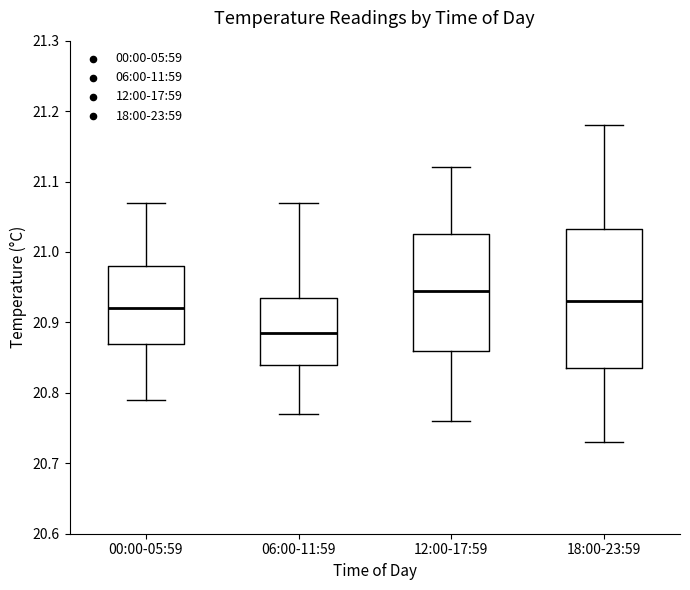

Reading left to right, transcribe this box plot: for each box, give where its median line is, the range the box spans, and where its two whiskers end, as read against the y-axis. The values are not printed on the chart, so give them approximately, as read against the axis.

00:00-05:59: median 20.92, box 20.87 to 20.98, whiskers 20.79 to 21.07
06:00-11:59: median 20.89, box 20.84 to 20.94, whiskers 20.77 to 21.07
12:00-17:59: median 20.95, box 20.86 to 21.03, whiskers 20.76 to 21.12
18:00-23:59: median 20.93, box 20.84 to 21.03, whiskers 20.73 to 21.18